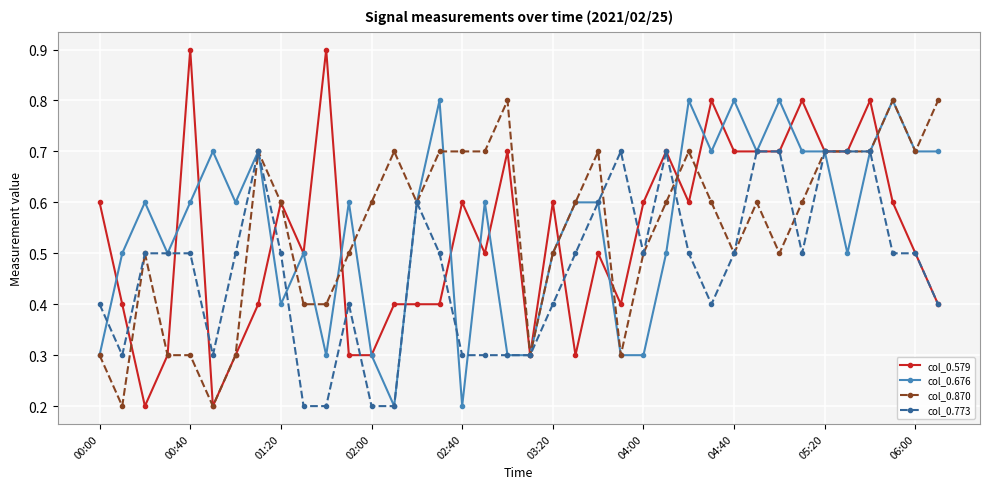

True or false: col_0.676 has more than 2 points higher than both neighbors.

True